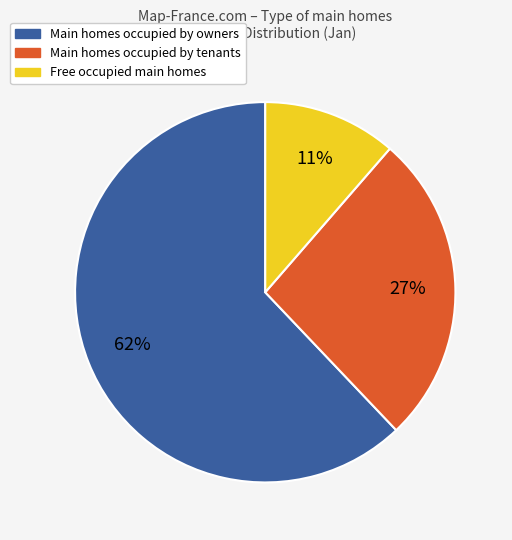

To the nearest percent, what is the average slice percentage?

33%